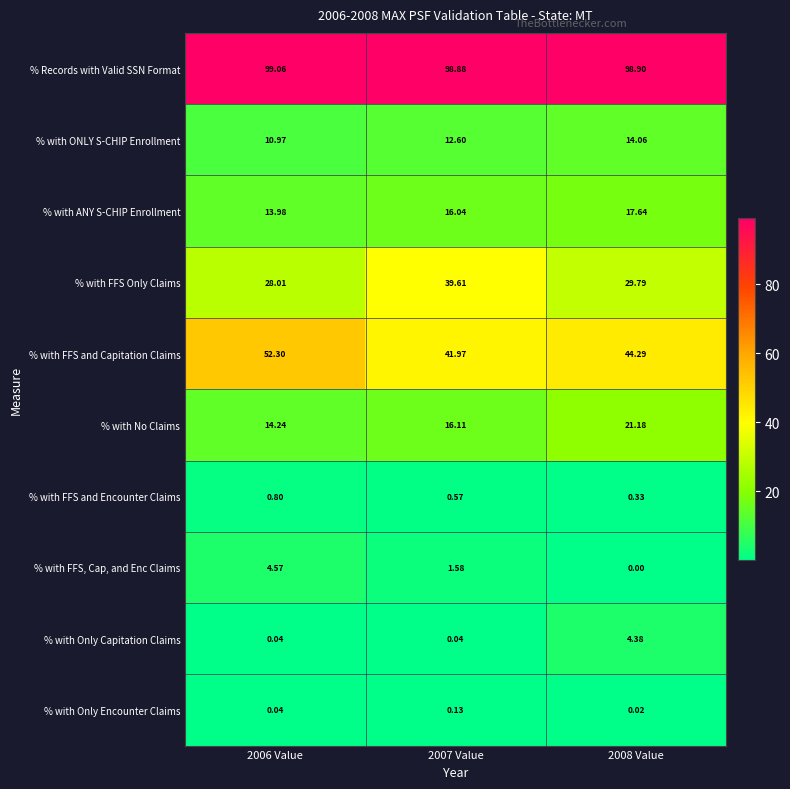

Which series changed the most between 2006 Value and 2007 Value?

% with FFS Only Claims